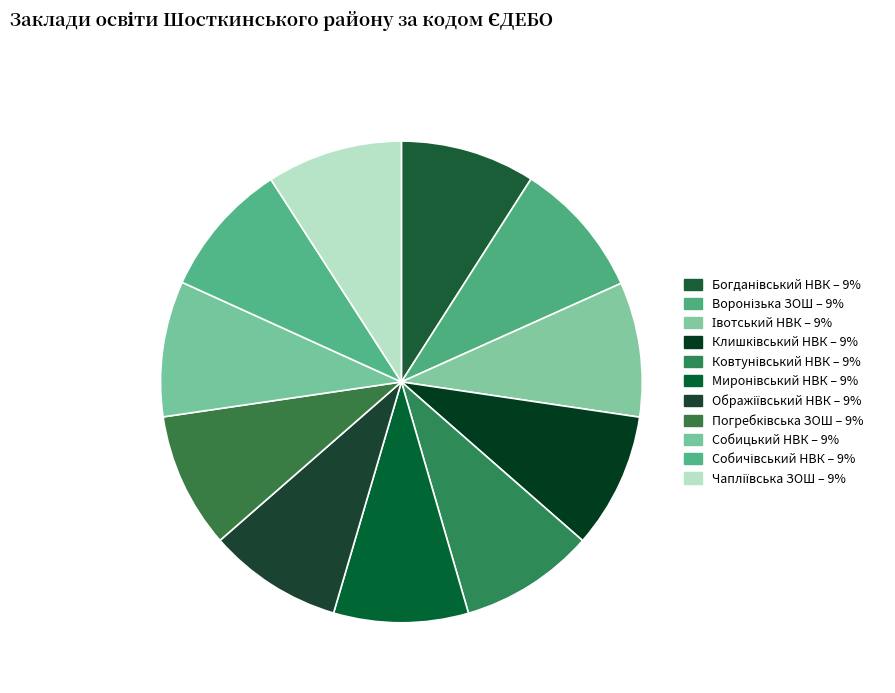

Which category has the biggest portion of the pie?

Воронізька ЗОШ